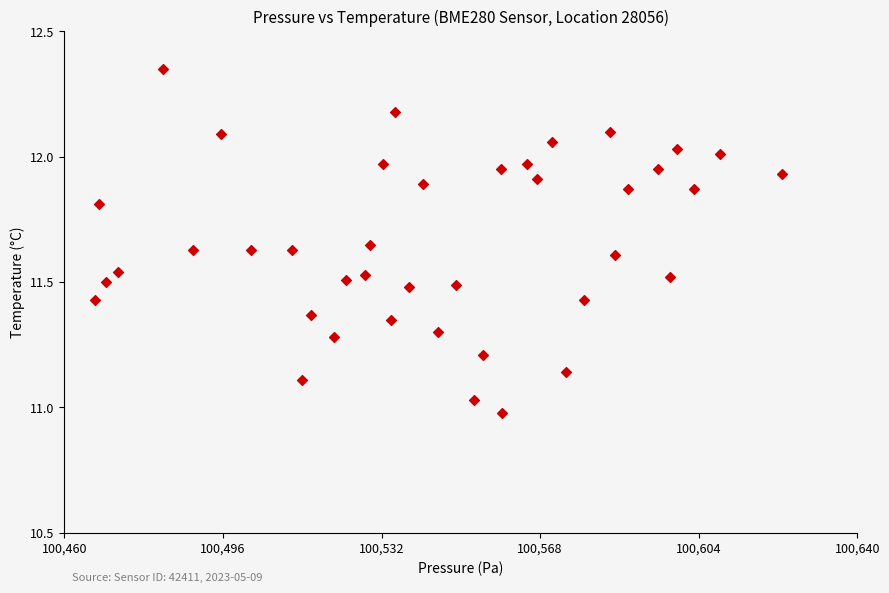

What is the range of X values (max minus min)?

156.0